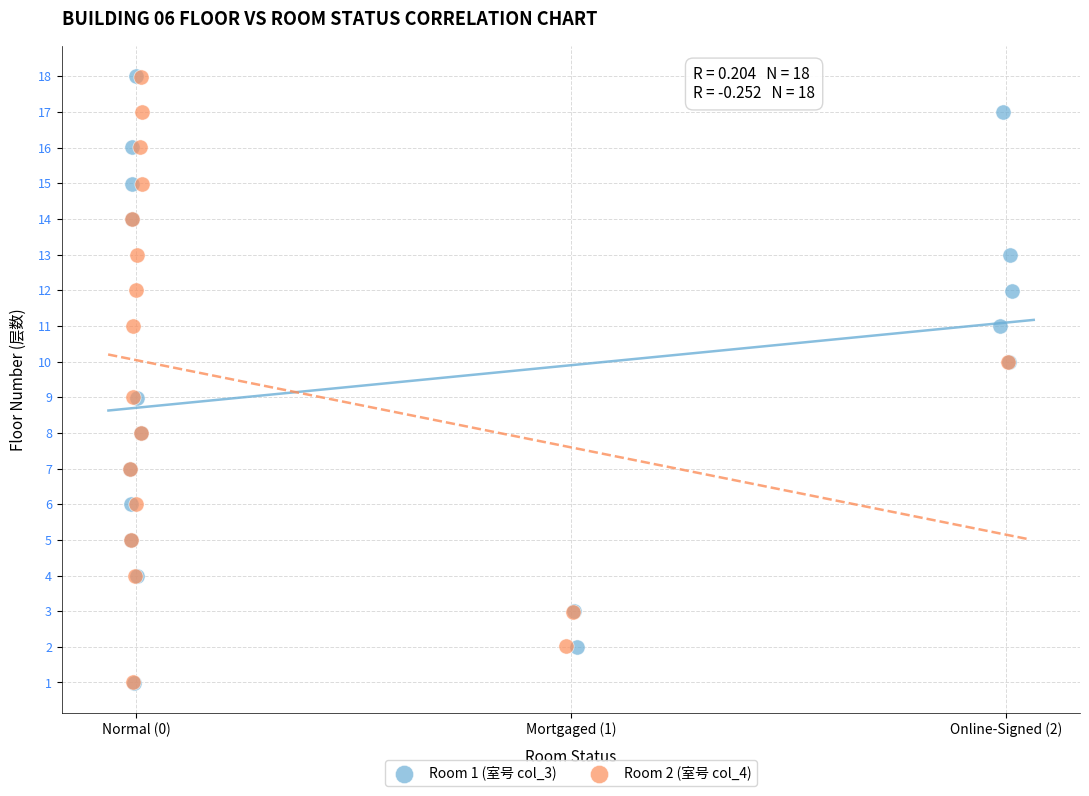

Which series has the widest spread of Y values?

Room 1 (室号 col_3)